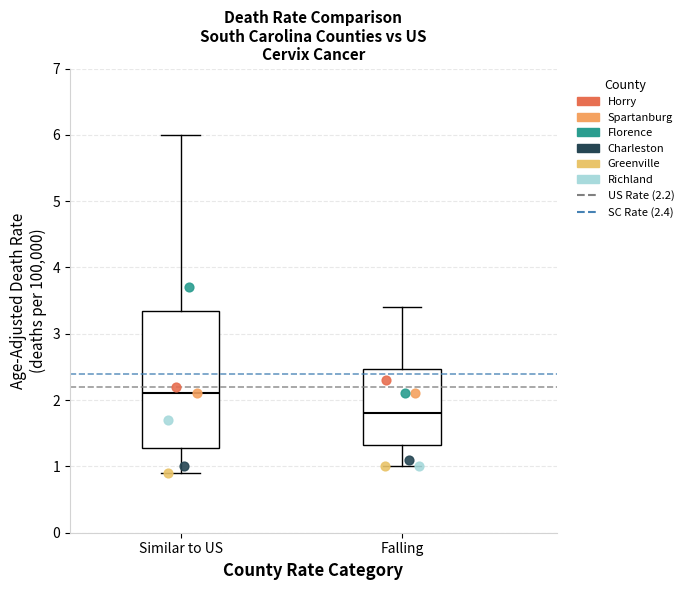

Reading left to right, transcribe this box plot: for each box, give where its median line is, the range the box spans, and where its two whiskers end, as read against the y-axis. The values are not printed on the chart, so give them approximately, as read against the axis.

Similar to US: median 2.1, box 1.3 to 3.4, whiskers 0.9 to 6.0
Falling: median 1.8, box 1.3 to 2.5, whiskers 1.0 to 3.4